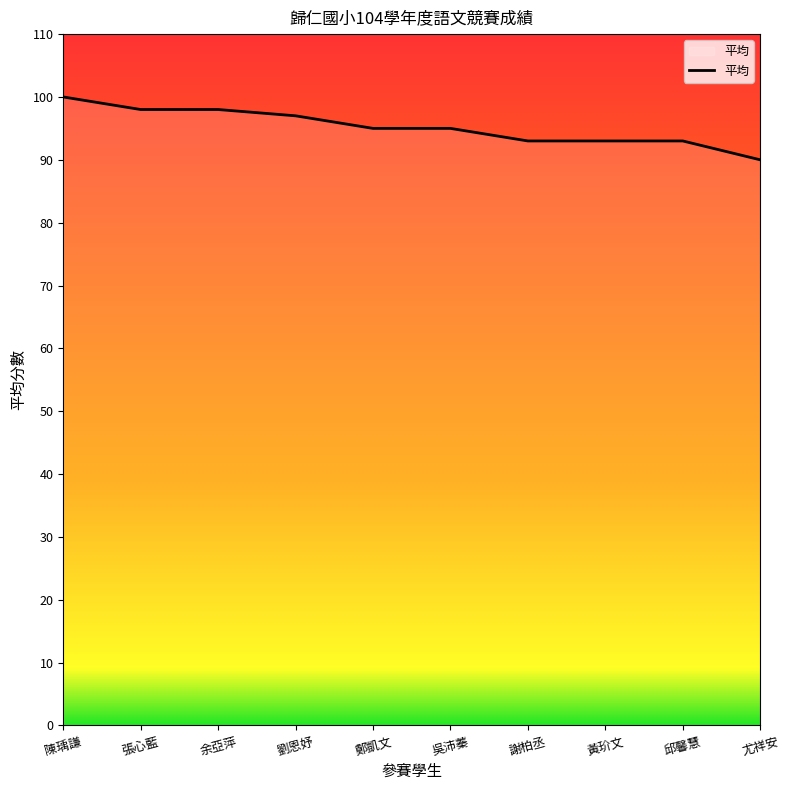

Is it true that the value at 余亞萍 is 98?

True